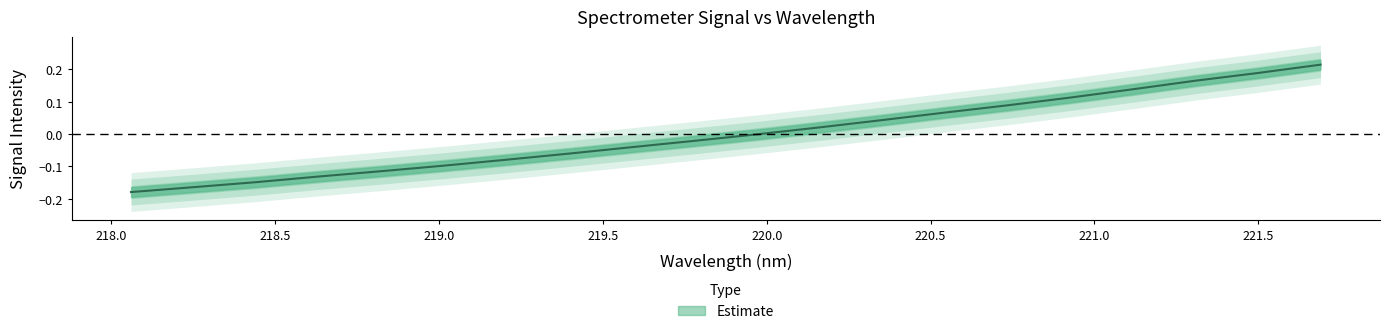

What is the label of the 8th point from the right?

220.3533